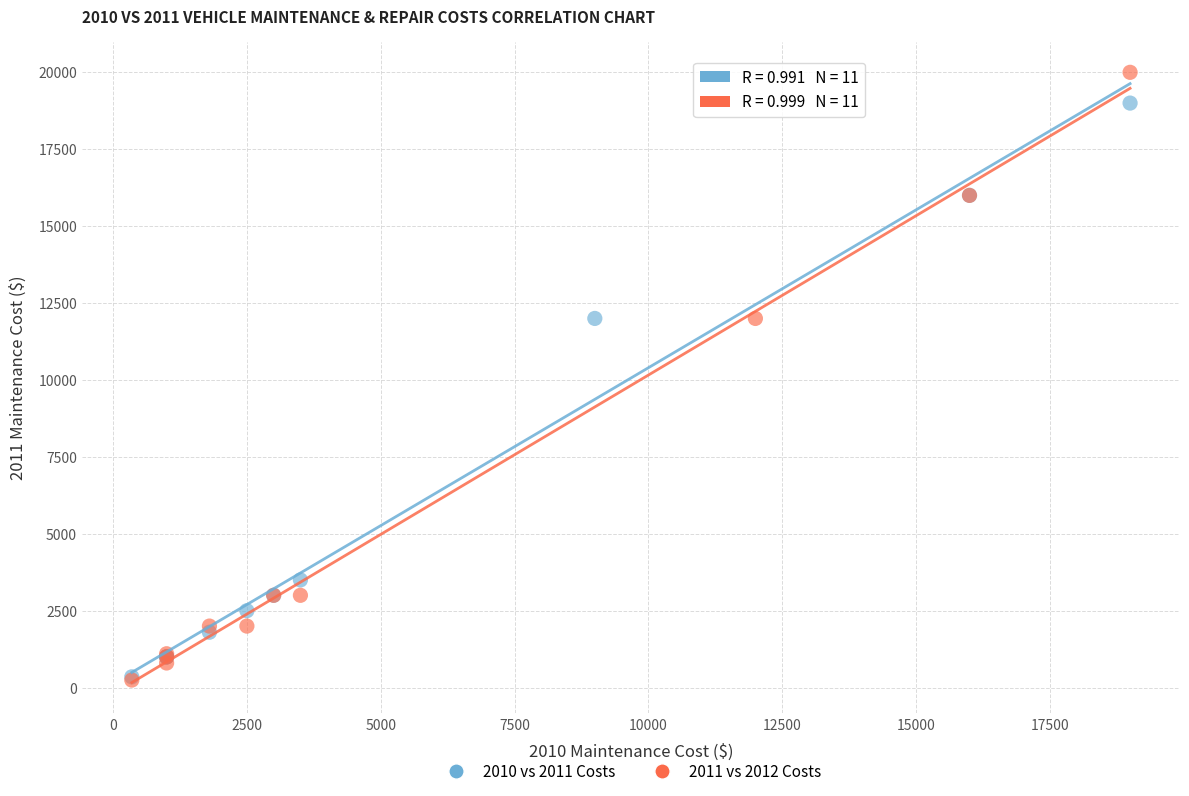

Which series has the largest Y range (max minus min)?

2011 vs 2012 Costs